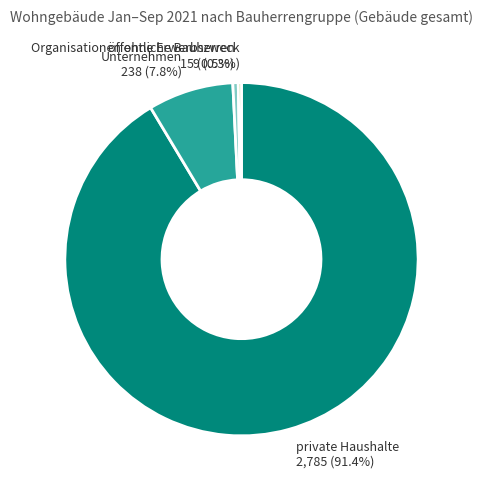

Does any single category account for the majority?

Yes